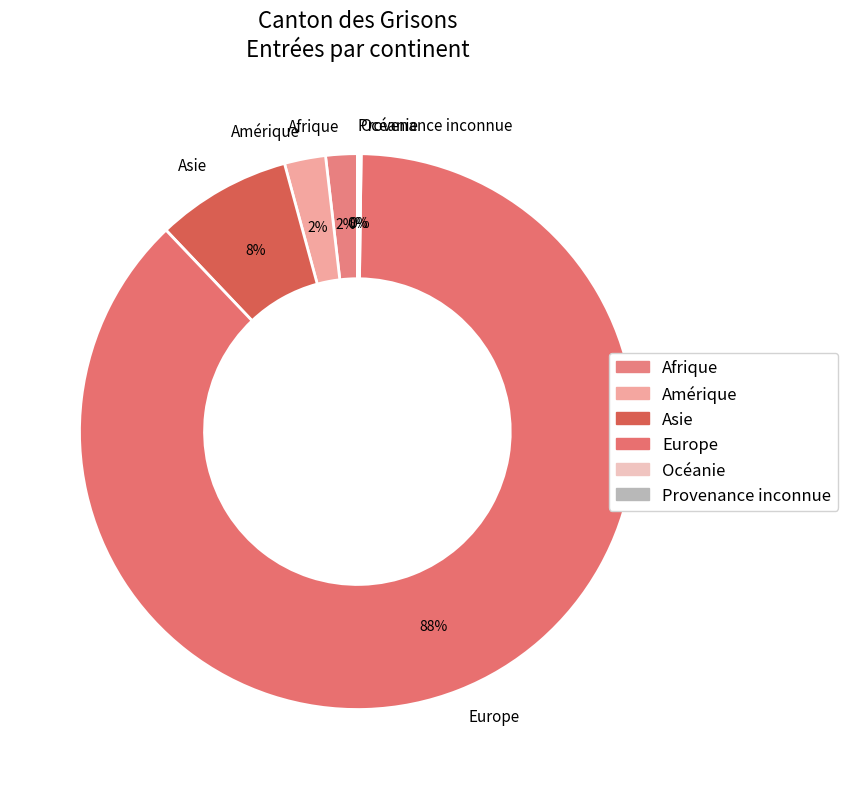

To the nearest percent, what is the average slice percentage?

17%